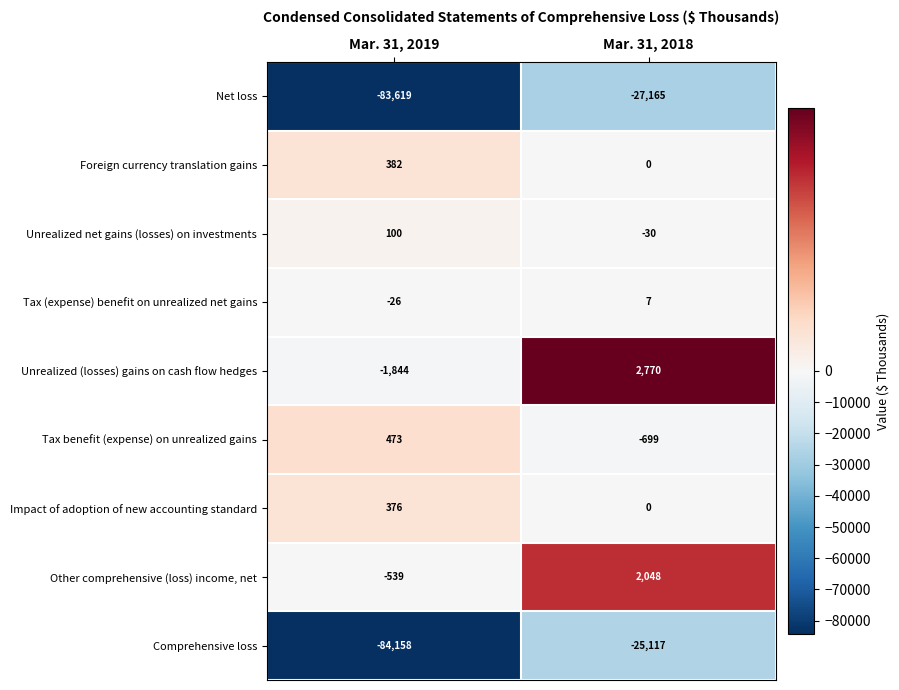

Count the number of data series in this chart.

9